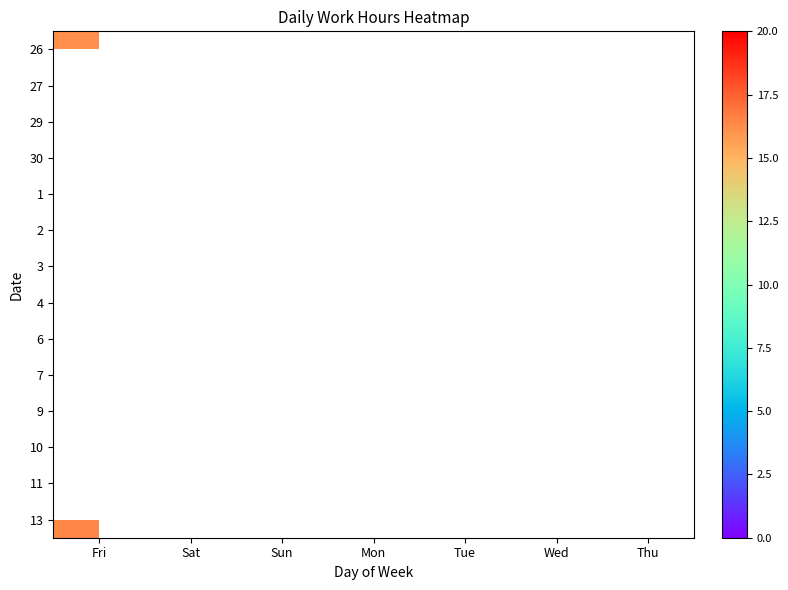

Reading left to right, list all the values displayed in this chart.

26: Fri=16.2	Sat=0.0	Sun=0.0	Mon=0.0	Tue=0.0	Wed=0.0	Thu=0.0
27: Fri=0.0	Sat=0.0	Sun=0.0	Mon=0.0	Tue=0.0	Wed=0.0	Thu=0.0
29: Fri=17.1	Sat=0.0	Sun=0.0	Mon=0.0	Tue=0.0	Wed=0.0	Thu=0.0
30: Fri=0.0	Sat=17.8	Sun=0.0	Mon=0.0	Tue=0.0	Wed=0.0	Thu=0.0
1: Fri=0.0	Sat=0.0	Sun=18.2	Mon=0.0	Tue=0.0	Wed=0.0	Thu=0.0
2: Fri=0.0	Sat=0.0	Sun=0.0	Mon=18.9	Tue=0.0	Wed=0.0	Thu=0.0
3: Fri=0.0	Sat=0.0	Sun=0.0	Mon=0.0	Tue=18.6	Wed=0.0	Thu=0.0
4: Fri=0.0	Sat=0.0	Sun=0.0	Mon=0.0	Tue=0.0	Wed=18.5	Thu=0.0
6: Fri=17.8	Sat=0.0	Sun=0.0	Mon=0.0	Tue=0.0	Wed=0.0	Thu=0.0
7: Fri=0.0	Sat=19.3	Sun=0.0	Mon=0.0	Tue=0.0	Wed=0.0	Thu=0.0
9: Fri=0.0	Sat=0.0	Sun=17.9	Mon=0.0	Tue=0.0	Wed=0.0	Thu=0.0
10: Fri=0.0	Sat=0.0	Sun=0.0	Mon=14.9	Tue=0.0	Wed=0.0	Thu=0.0
11: Fri=0.0	Sat=0.0	Sun=0.0	Mon=0.0	Tue=9.8	Wed=0.0	Thu=0.0
13: Fri=16.5	Sat=0.0	Sun=0.0	Mon=0.0	Tue=0.0	Wed=0.0	Thu=0.0